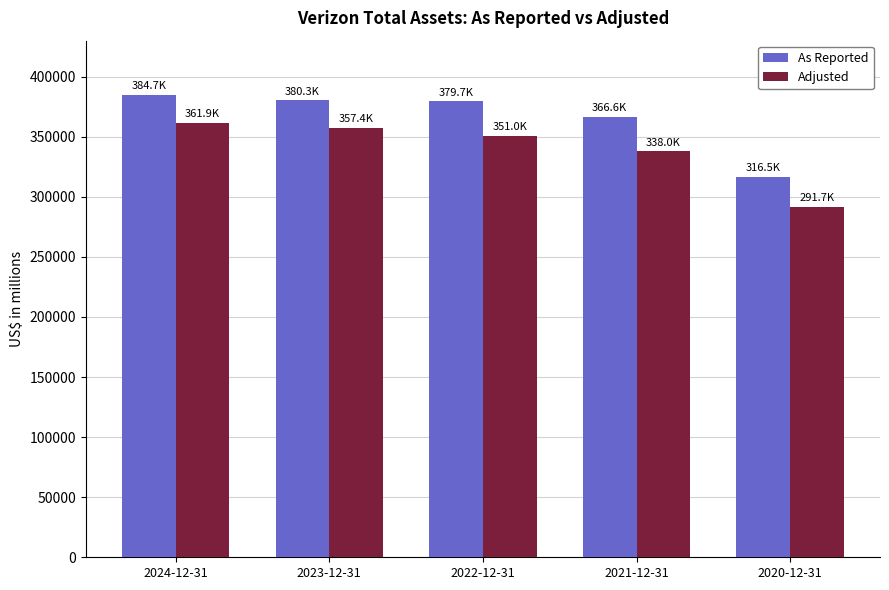

How many groups of bars are there?

5